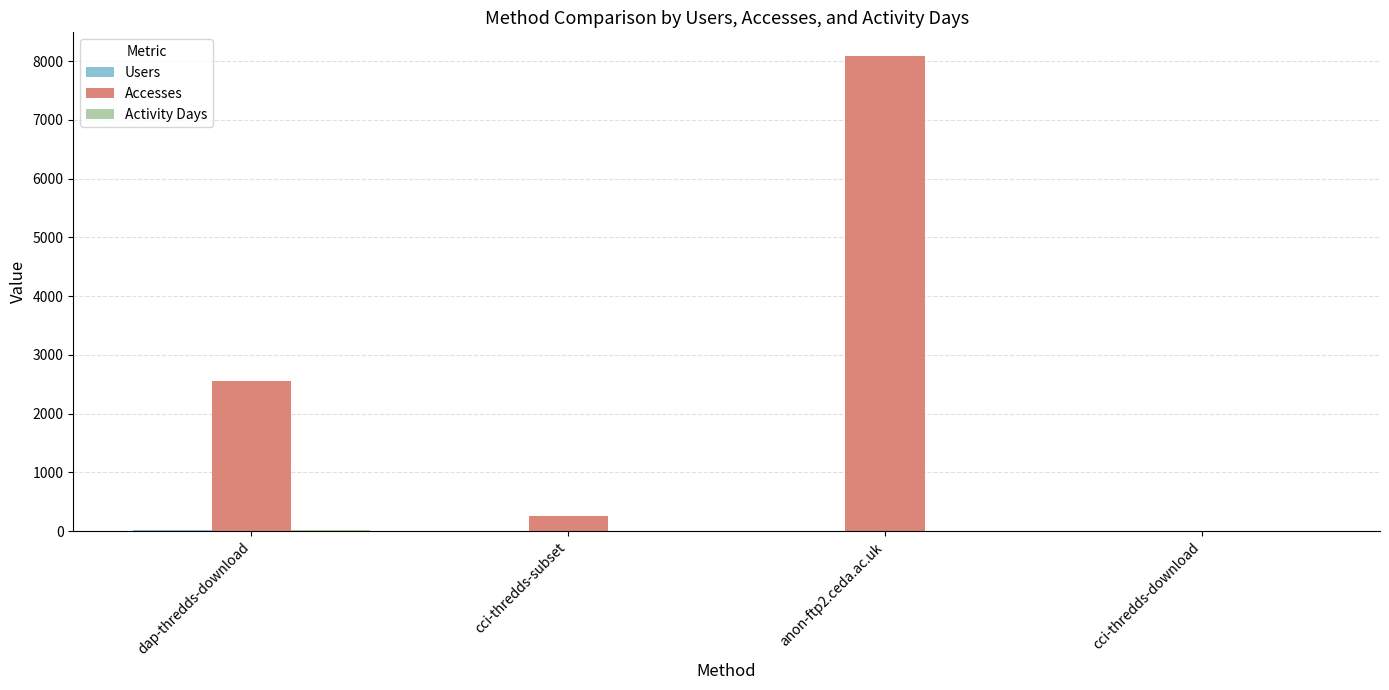

What is the sum of all Accesses values?

10897